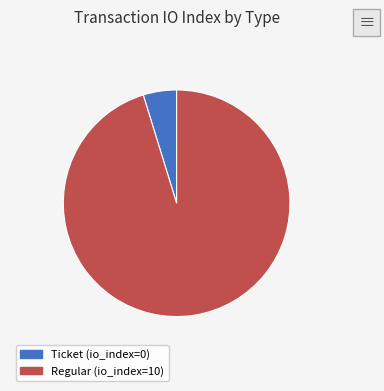

Do Regular and Ticket together represent more than half of the pie?

Yes